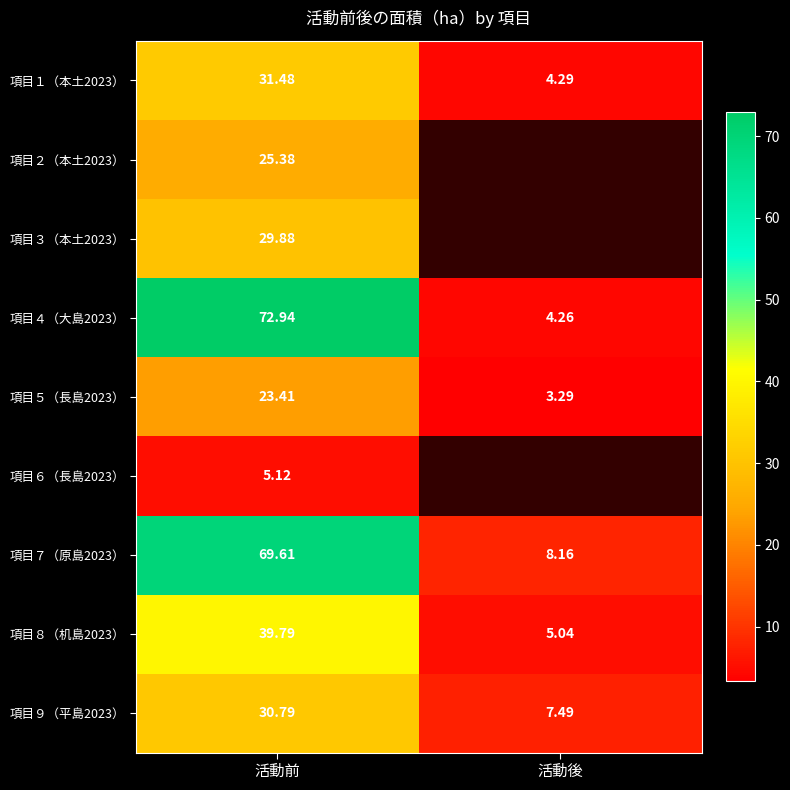

How many data points in 項目１（本土2023） are less than 31?

1